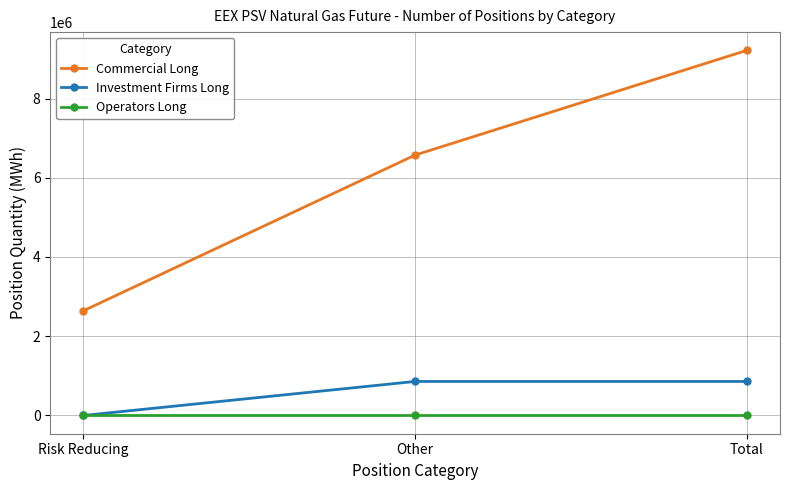

Count the number of data series in this chart.

3